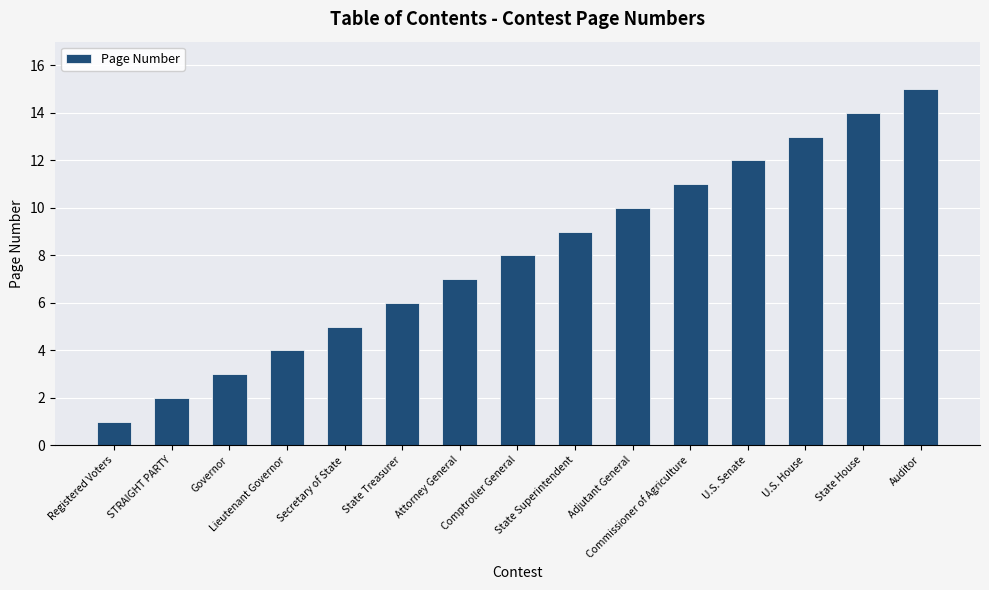

What is the ratio of the value at Attorney General to the value at Adjutant General?

0.7